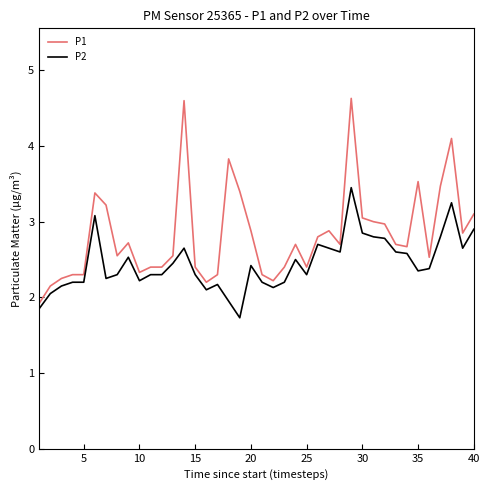

Which series has the widest spread of values?

P1